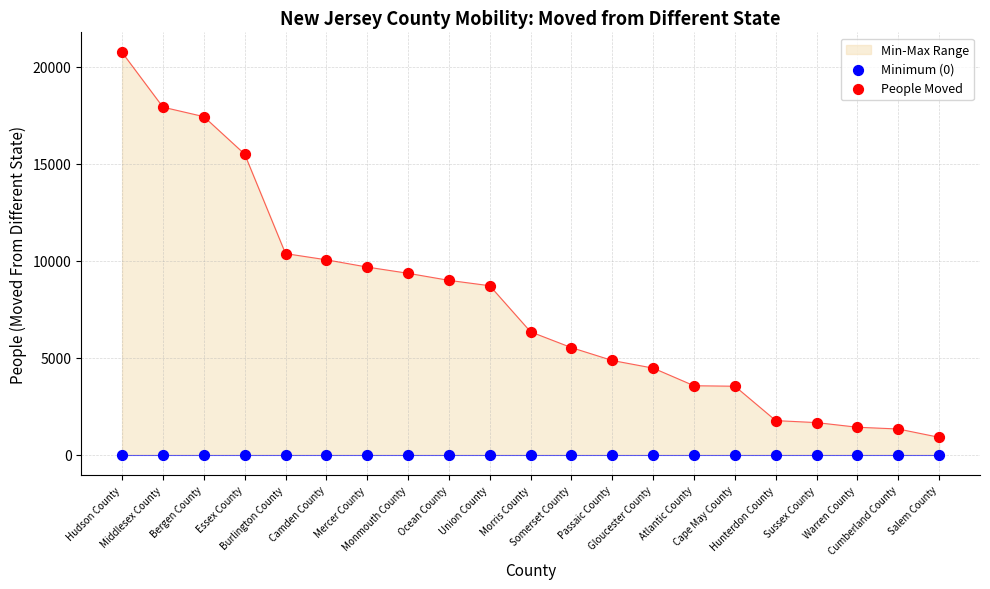

Which series has the largest Y range (max minus min)?

People Moved